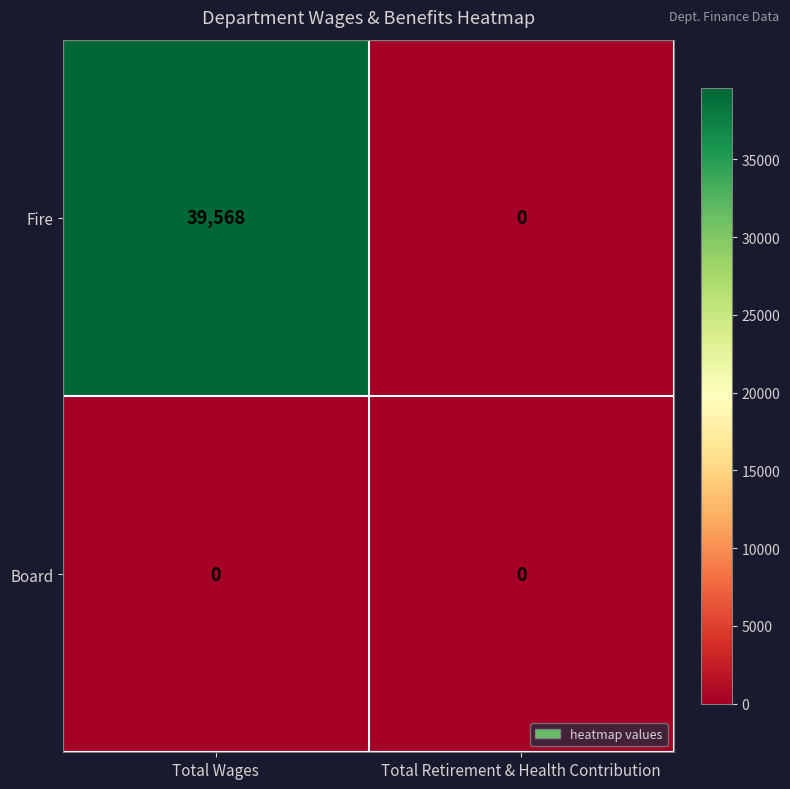

Rank the series by their average value, from highest to lowest.

Fire, Board